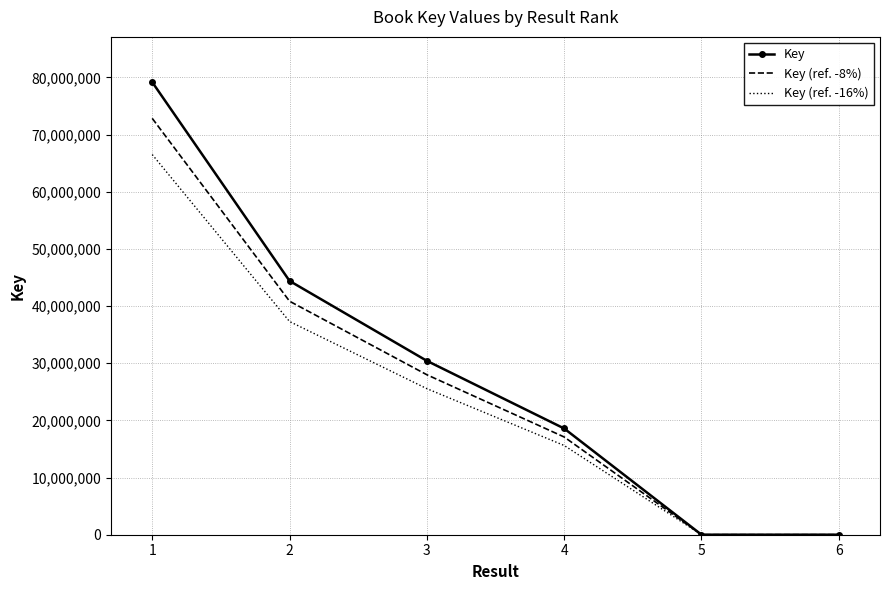

The value of Key (ref. -8%) at 4 is 11487725.4. True or false?

False